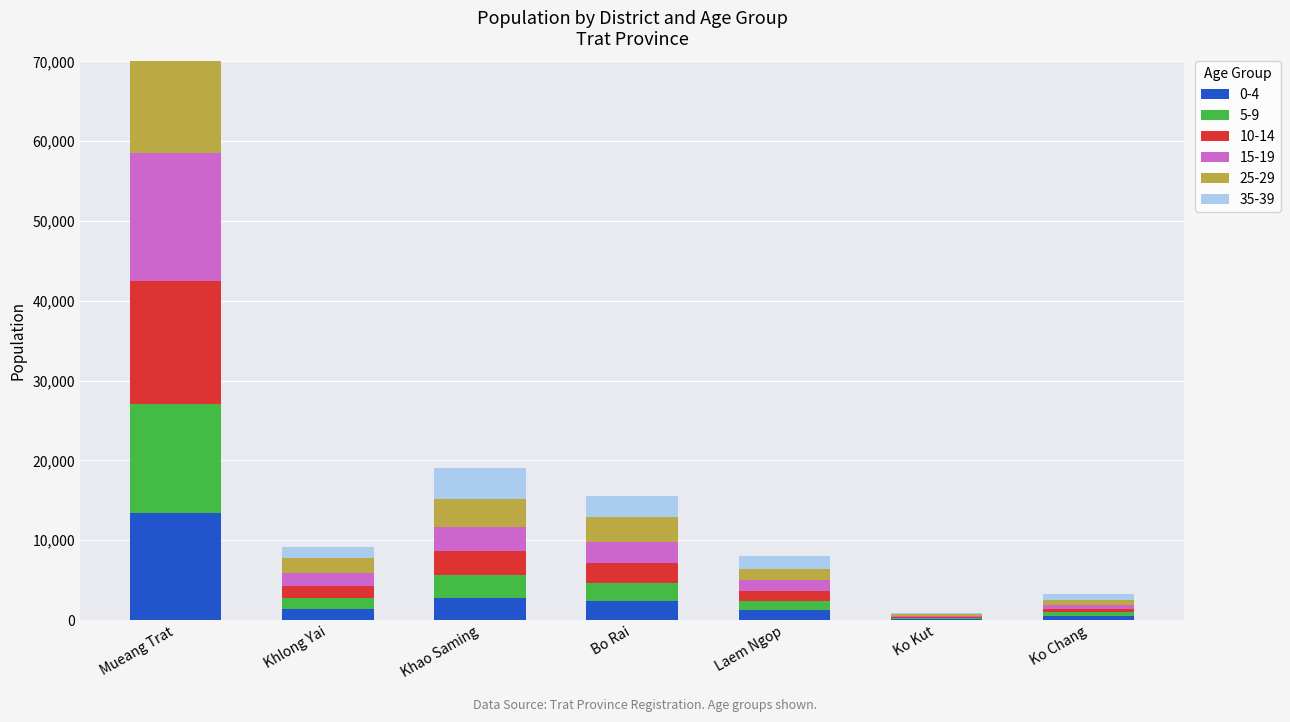

Where is 15-19 nearest to the value 8054?

Khao Saming